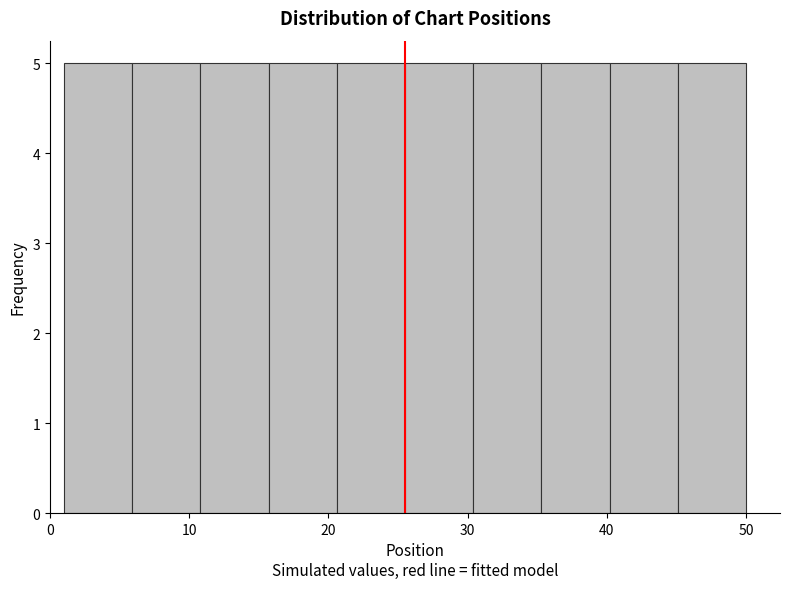

What is the height of the bar covering 20.6 to 25.5 on the x-axis? Neither the bar edges nor the heights are printed on the chart, so give them approximately, as read against the axes.

5